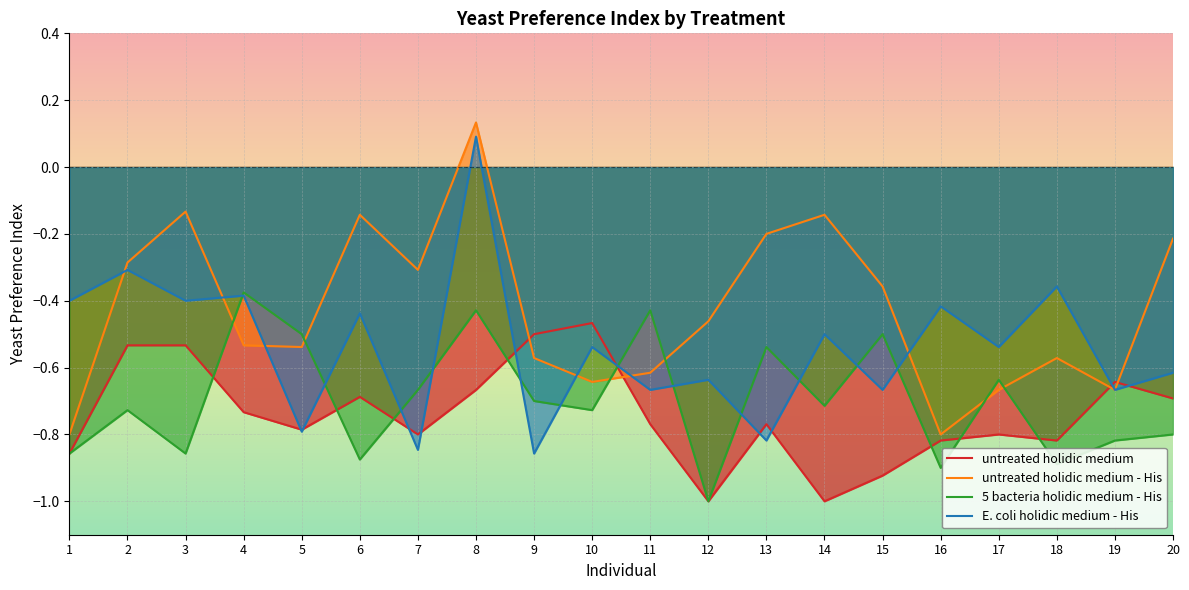

Is it true that untreated holidic medium - His equals -0.5 at 12?

True